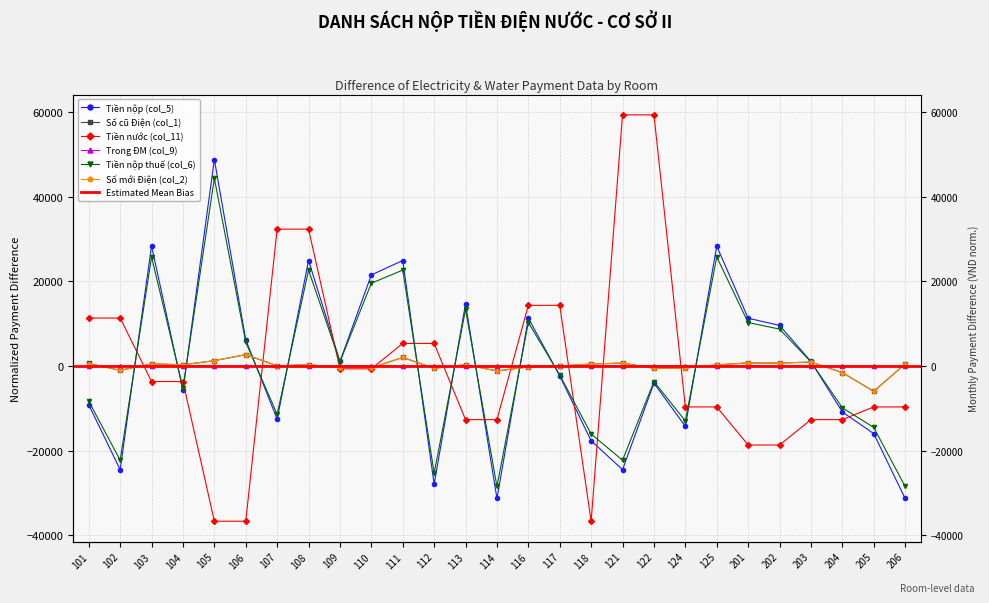

Where does the Trong ĐM (col_9) series first go above 0?

101